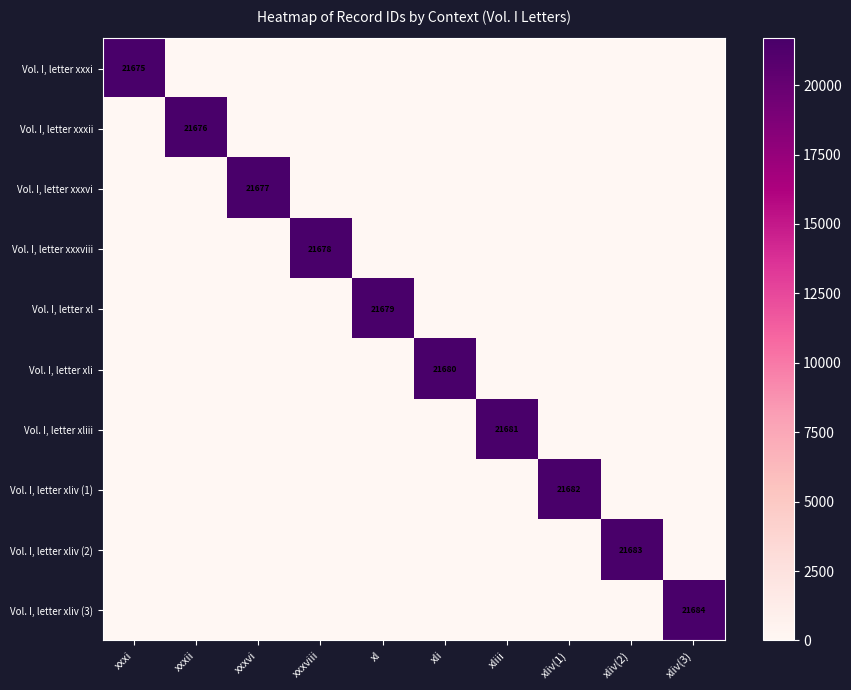

How many values in the Vol. I, letter xxxvi series exceed 0?

1